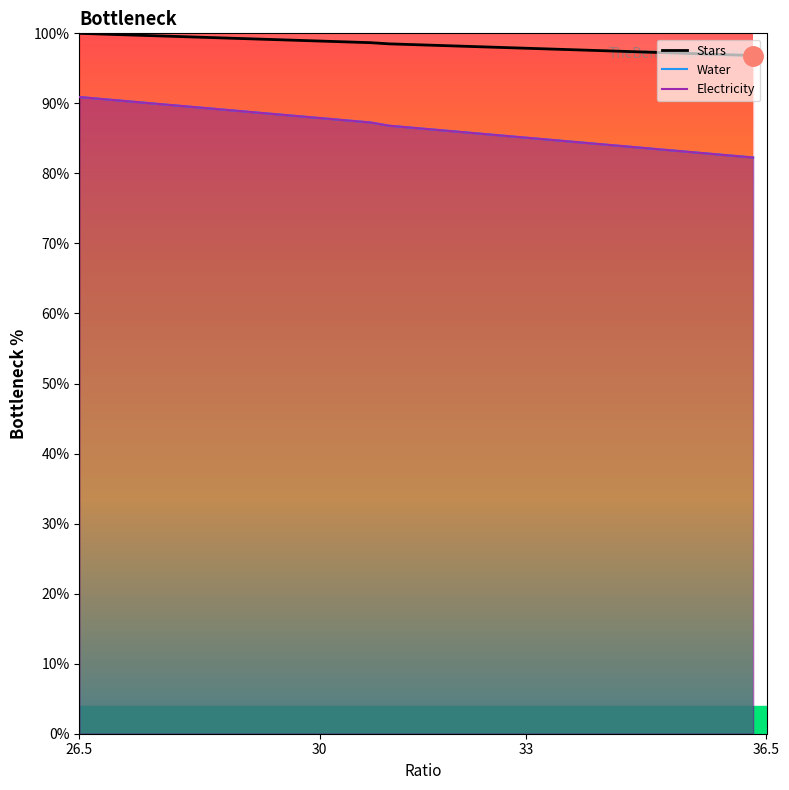

Rank the series by their maximum value, from lowest to highest.

Water, Electricity, Stars